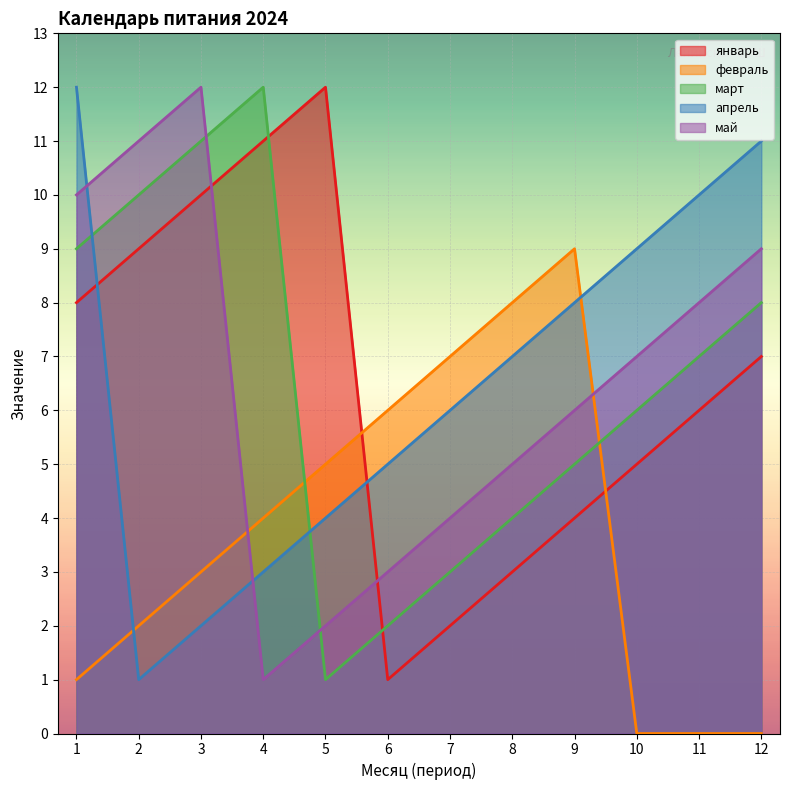

In январь, how many points are lower than both neighbors (excluding endpoints)?

1